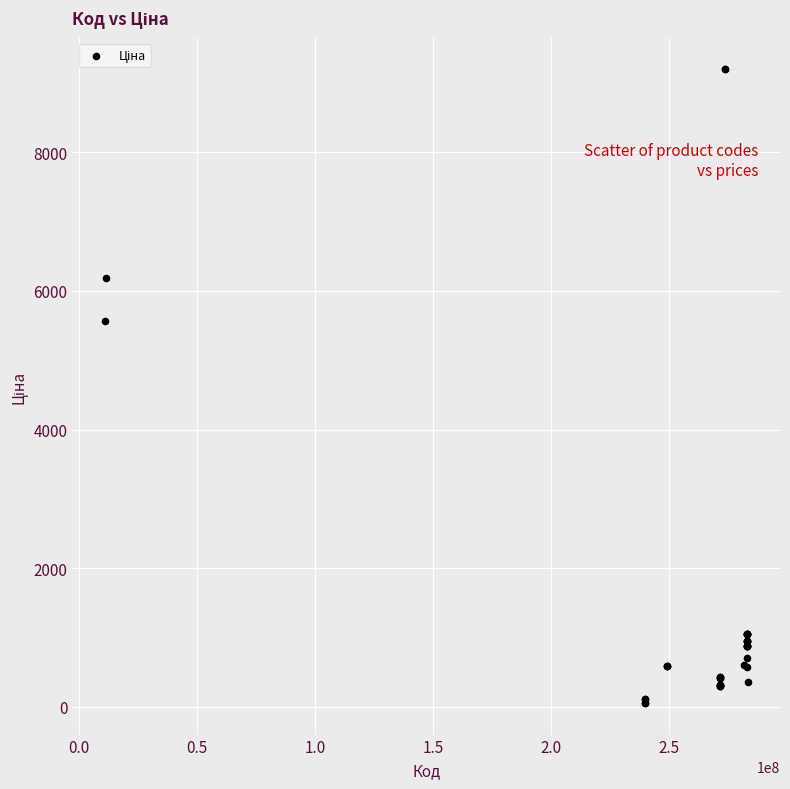

What Y value in the scatter plot is closest to 4626?

5560.3